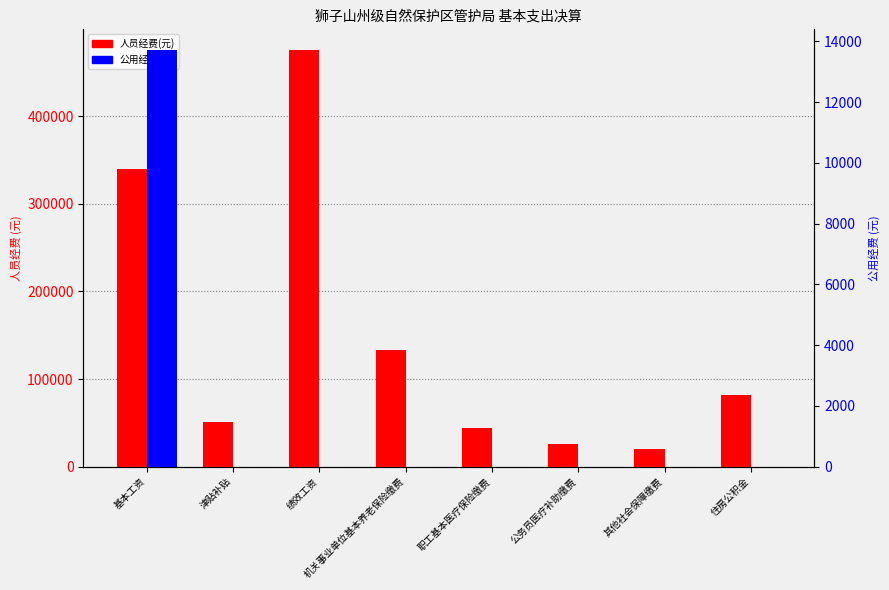

Which series has the largest total across all categories?

人员经费(元)